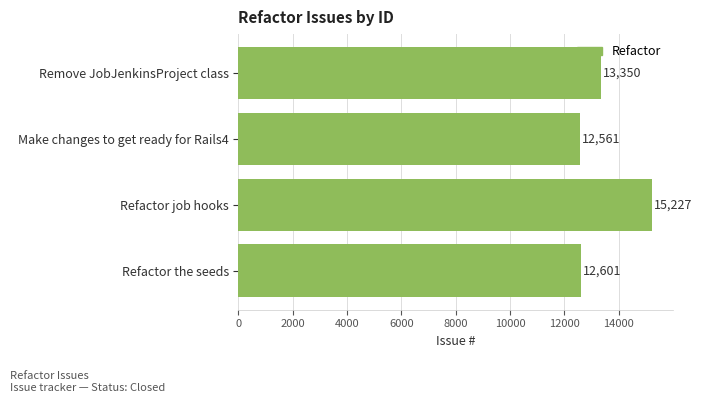

What is the maximum value shown in the chart?

15227